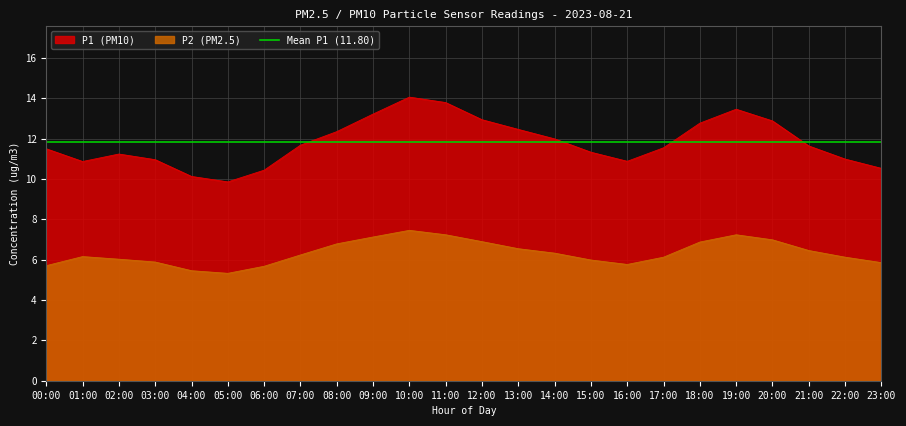

At which category does P2 reach its first local valley?

05:00